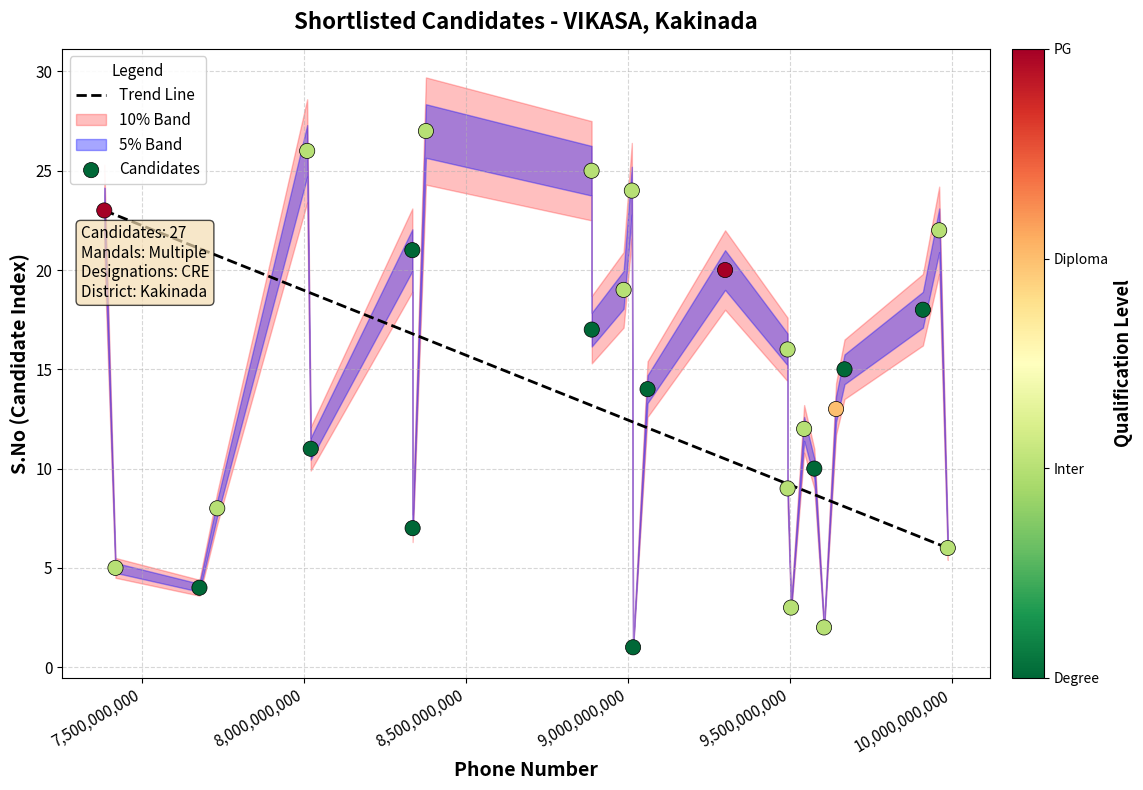

What is the range of Y values (max minus min)?

26